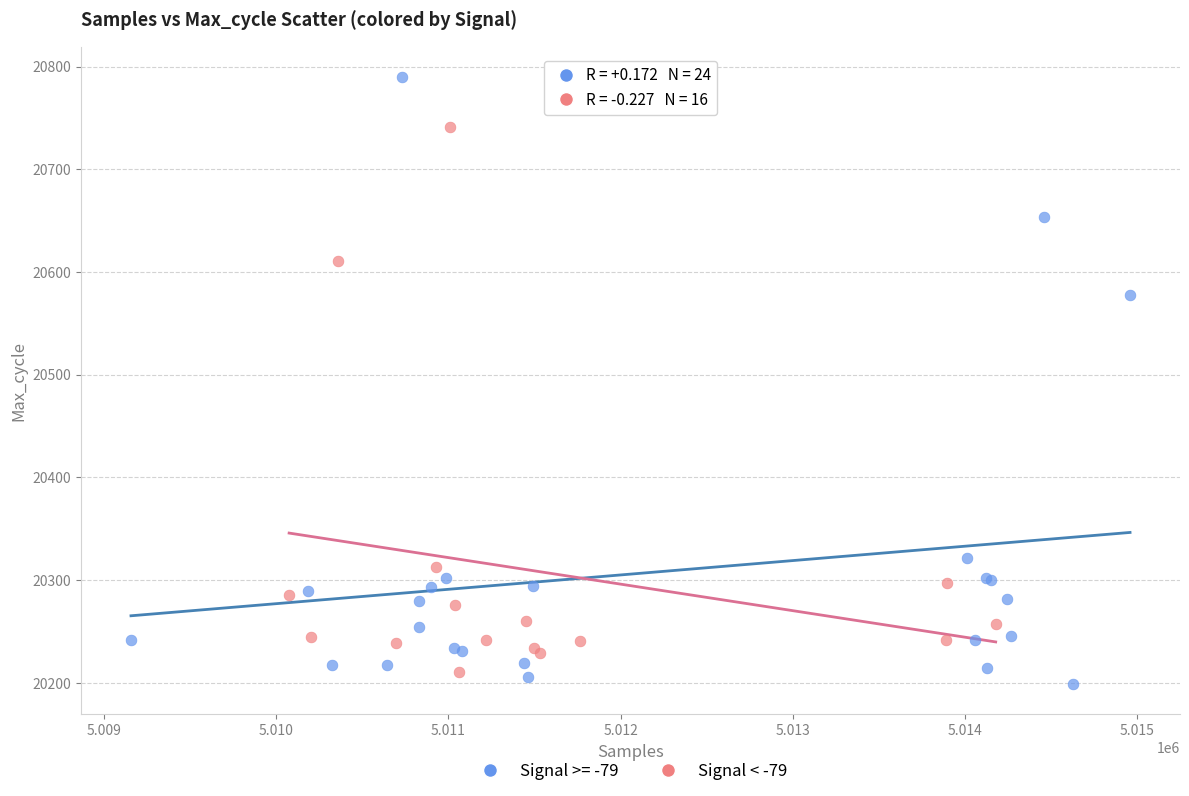

Which series contains the highest Y value?

Signal >= -79